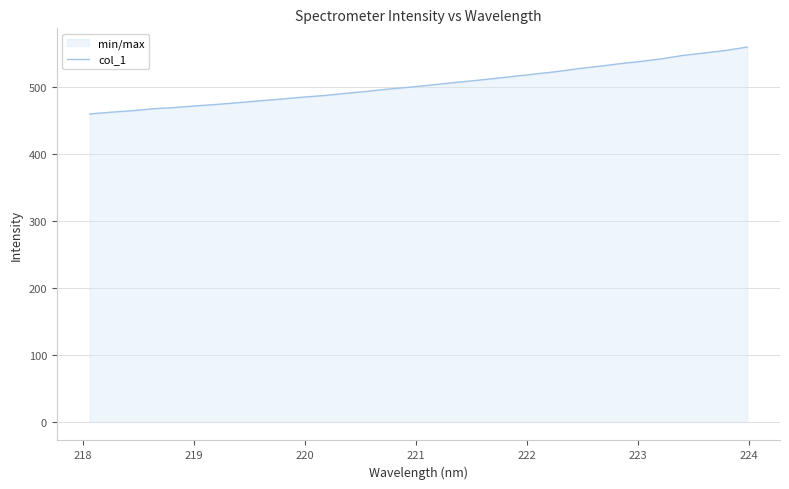

What is the average value?

504.8